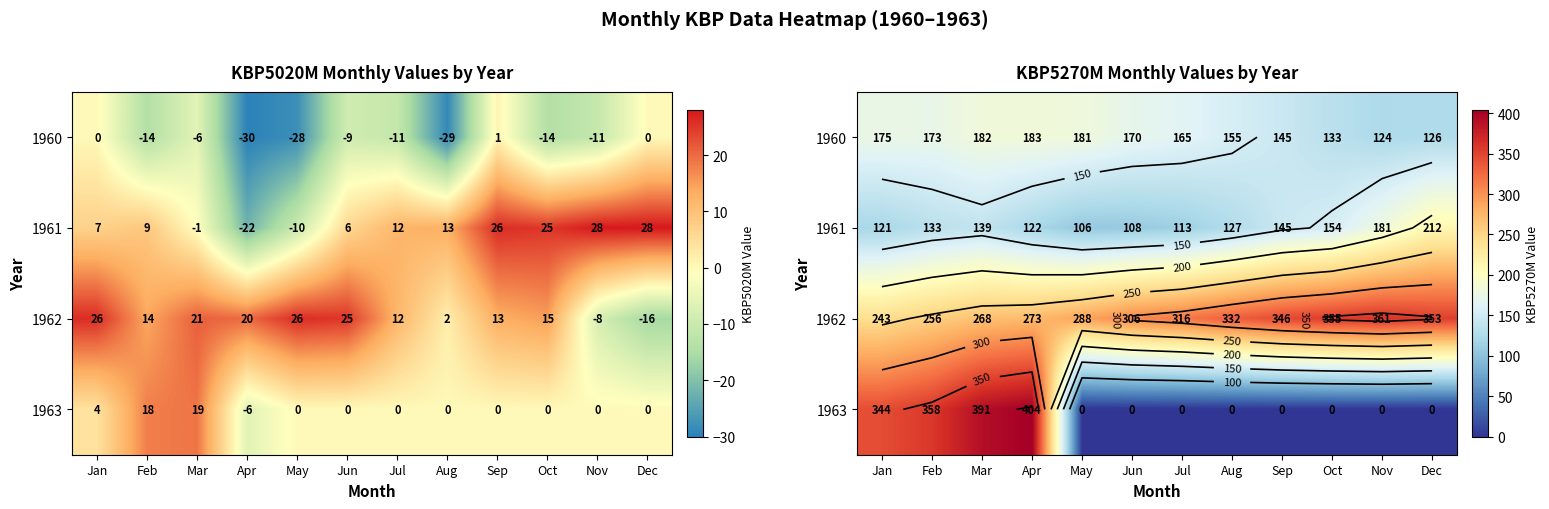

At which category is the sum across all series the highest?

Apr